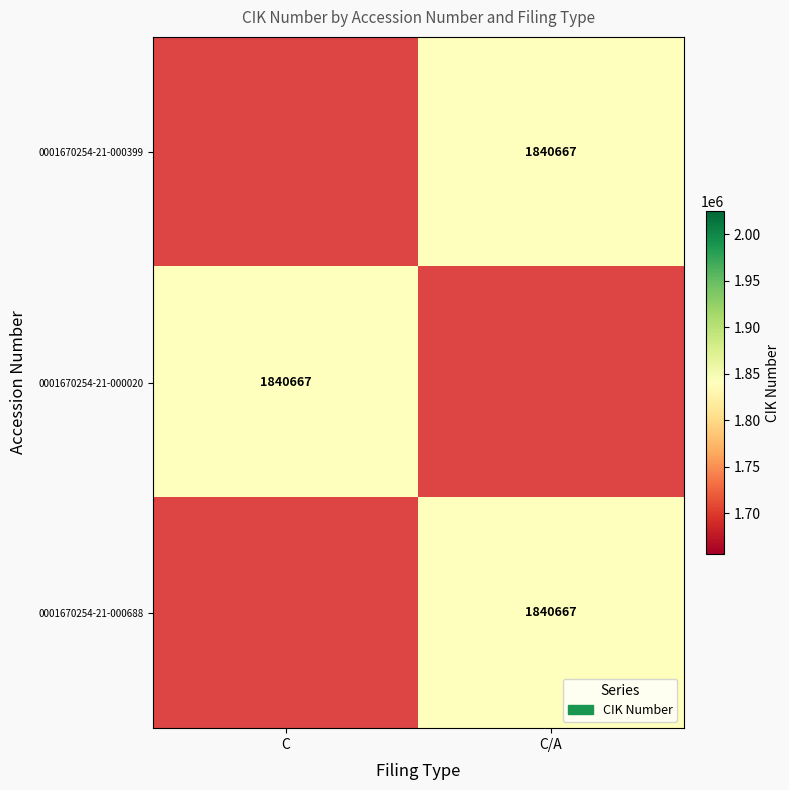

What is the maximum value for 0001670254-21-000020?

1840667.0